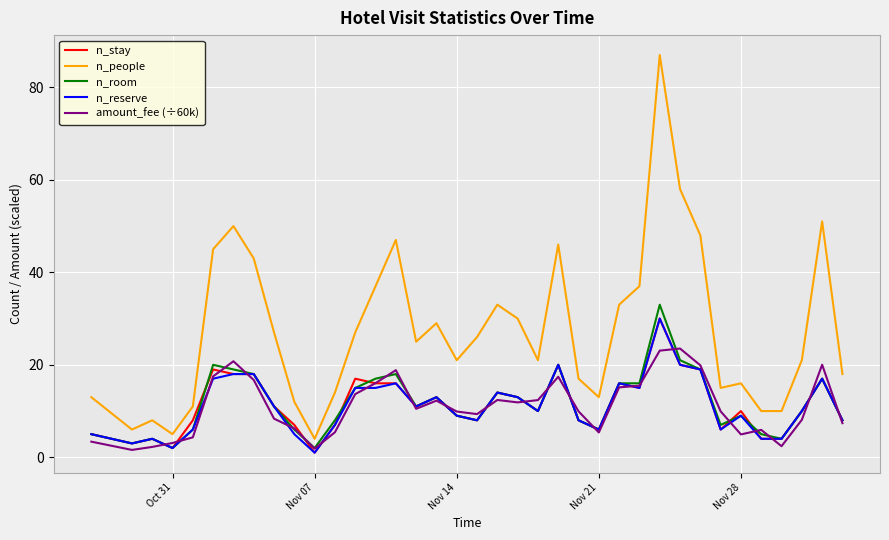

Which series has the widest spread of values?

n_people